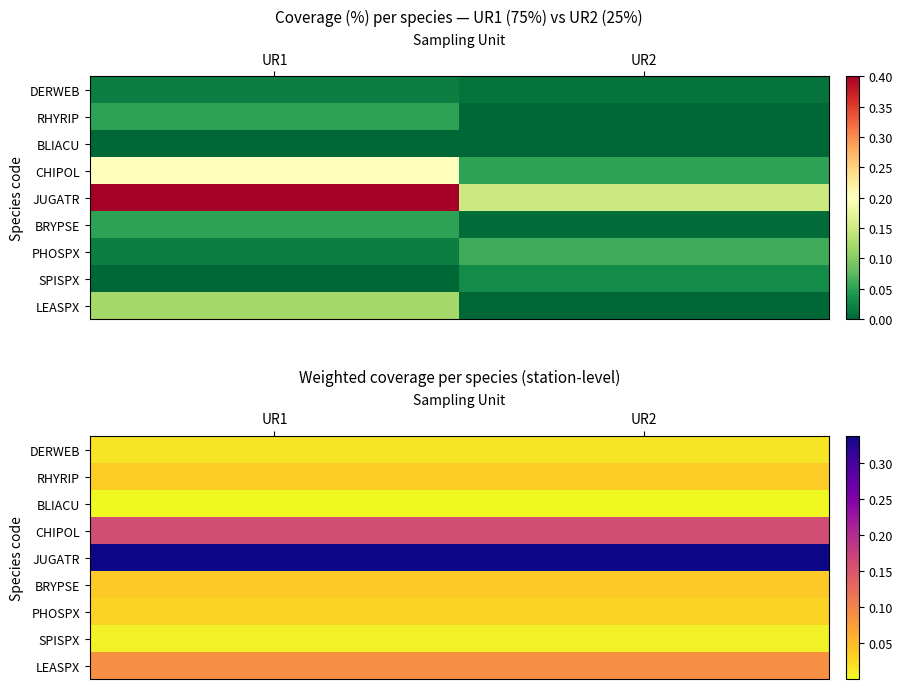

At which category does the chart reach its minimum across all series?

UR1